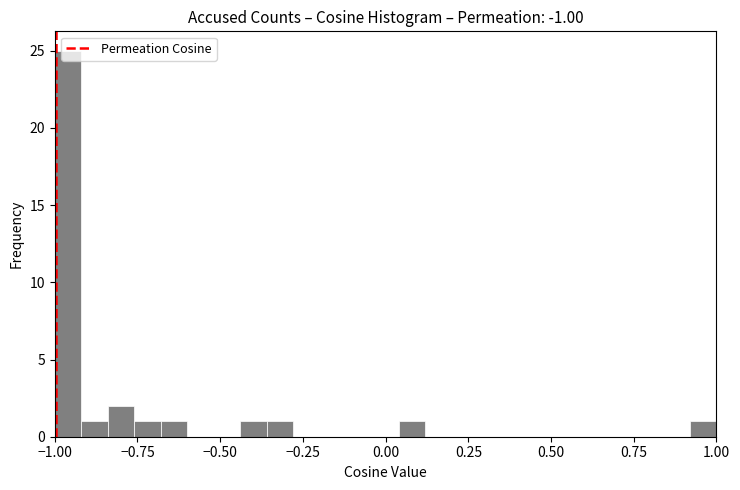

Read against the x-axis, roughly where is the centre of the tallest bar?

-0.95